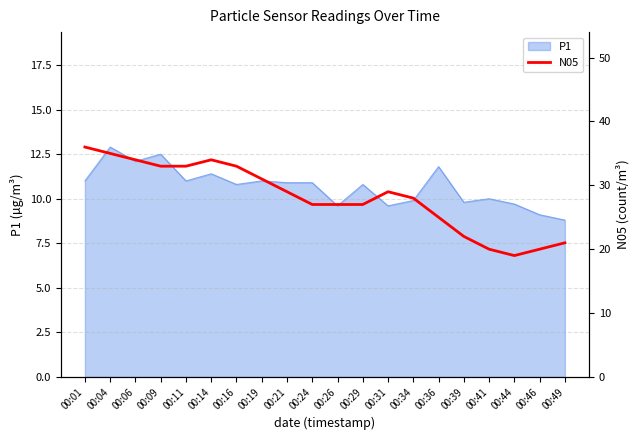

Where is the data nearest to the value 27?

00:24